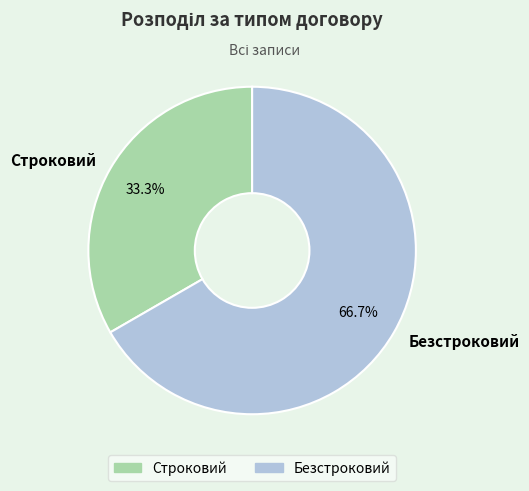

Do Безстроковий and Строковий together represent more than half of the pie?

Yes